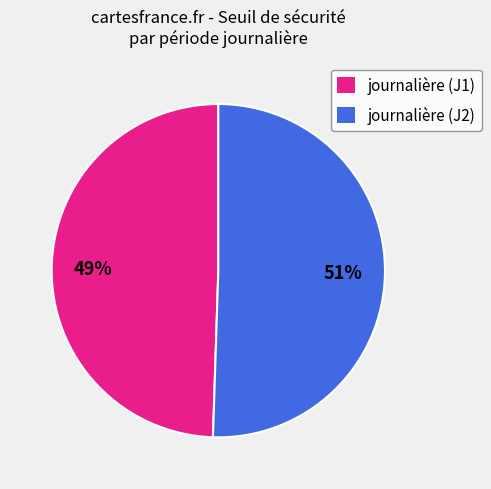

Is it true that journalière (J1) is 58% of the pie?

False